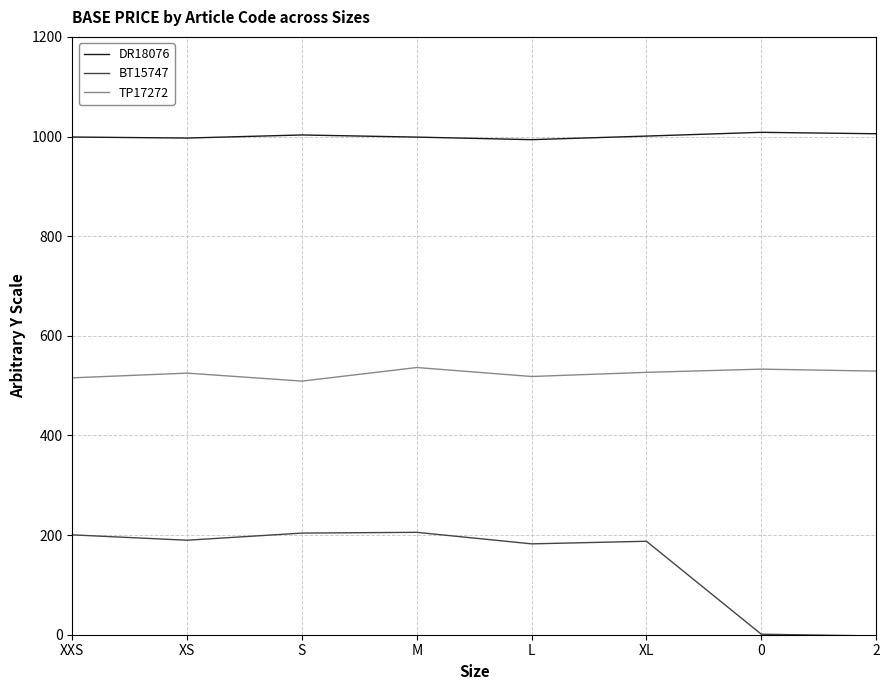

Where does the BT15747 series first go above 189?

XXS